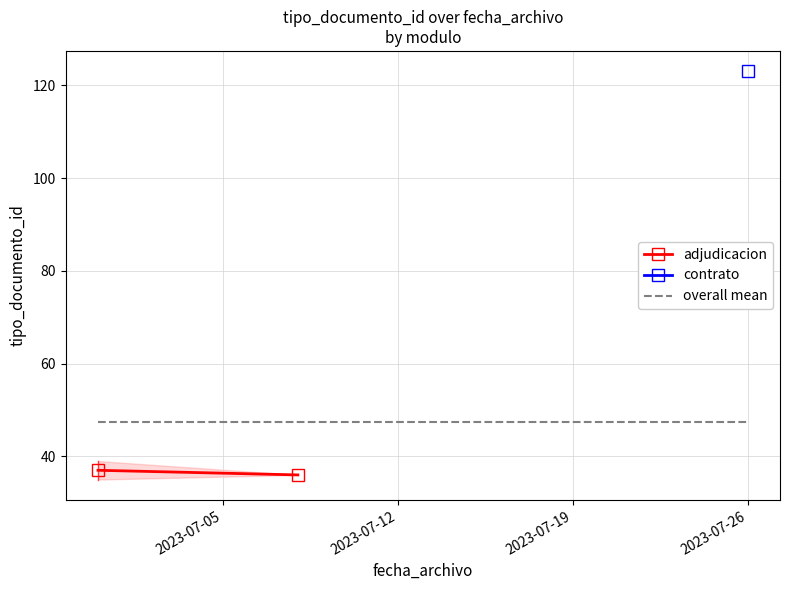

Between 2023-07-05 and 2023-07-12, which series saw the biggest shift?

adjudicacion